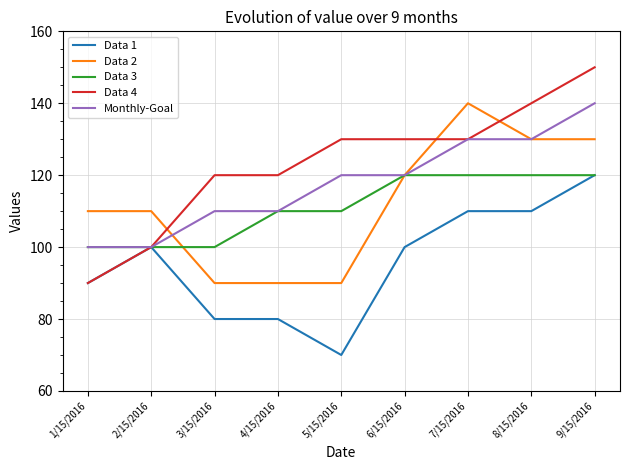

True or false: Data 1 has a value of 120 at 9/15/2016.

True